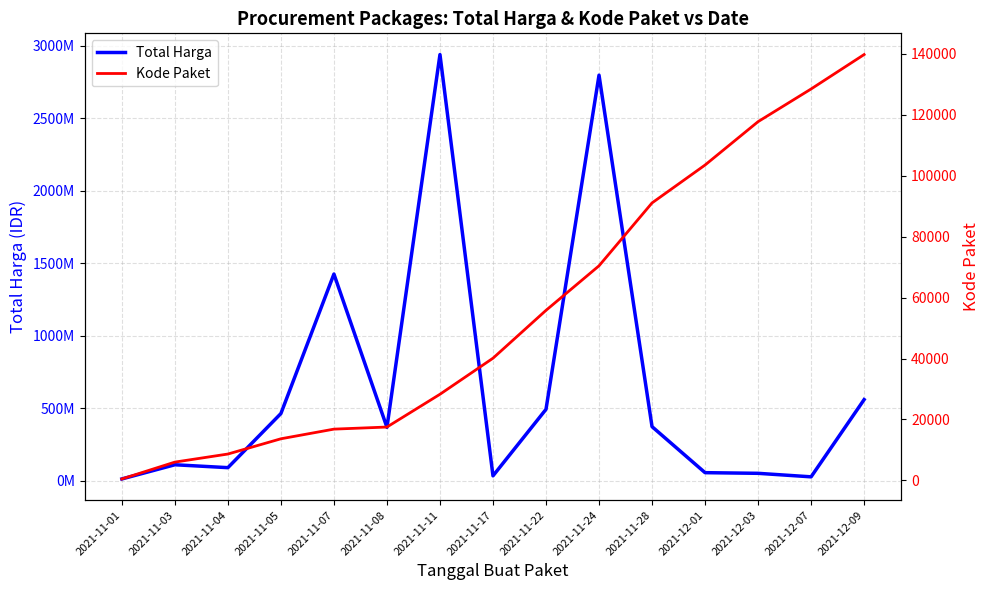

True or false: Total Harga and Kode Paket cross at least once.

False